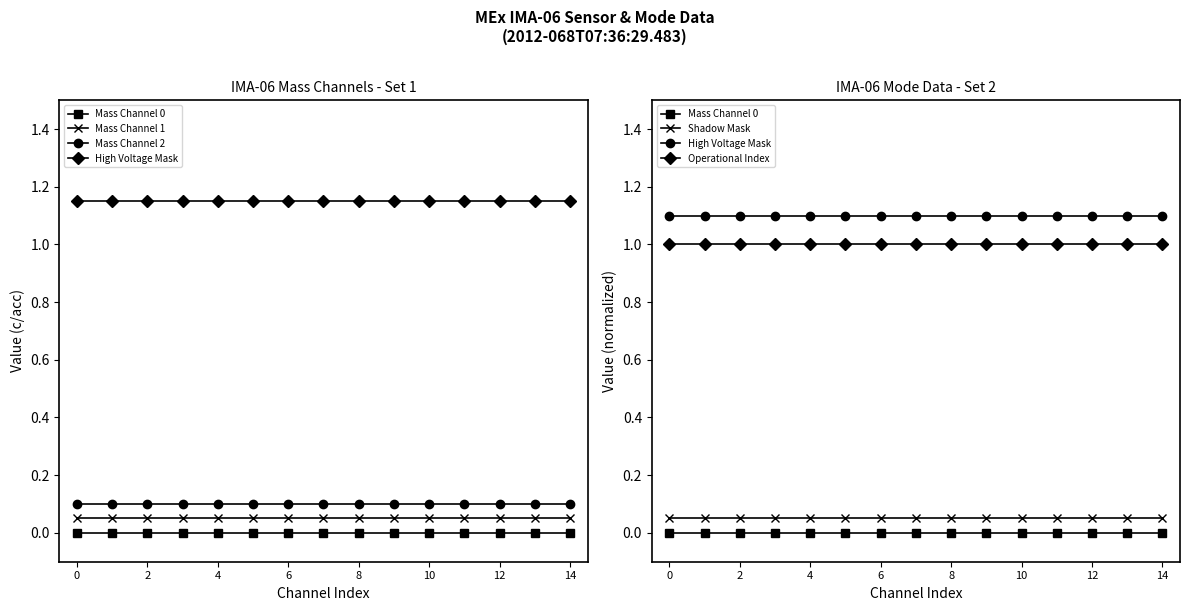

What is the value of the Operational Index point at the 1st from the left?

1.0